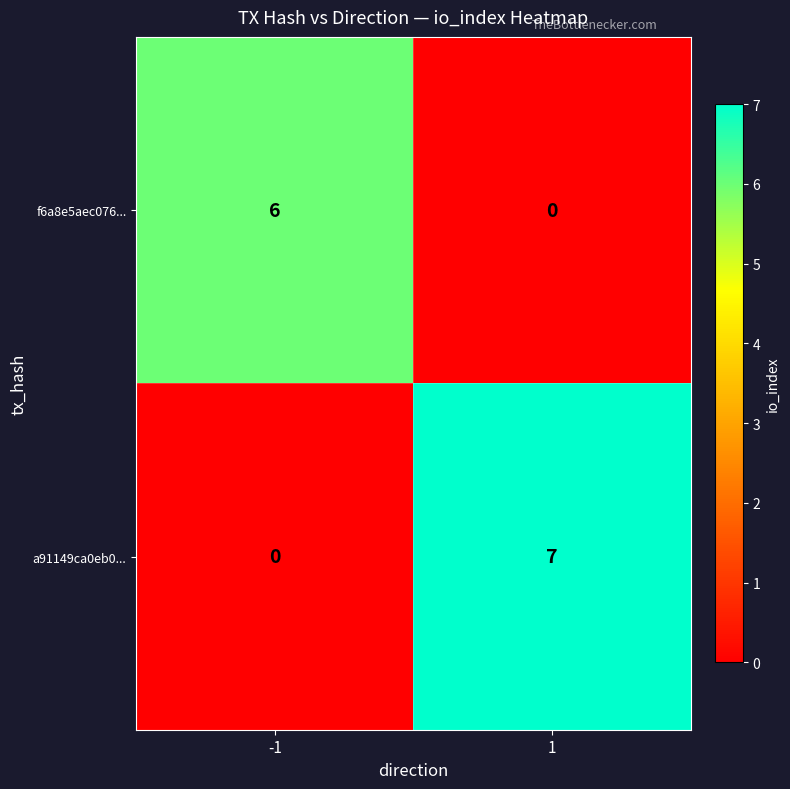

What is the sum of all a91149ca0eb0... values?

7